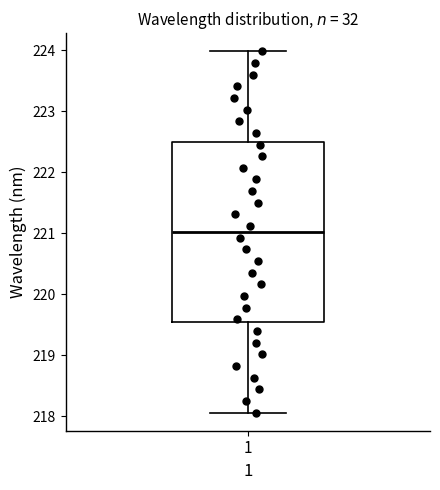

Where does the lower whisker of the box at x = 1 end on the y-axis? The values are not printed on the chart, so give them approximately, as read against the axis.

218.1